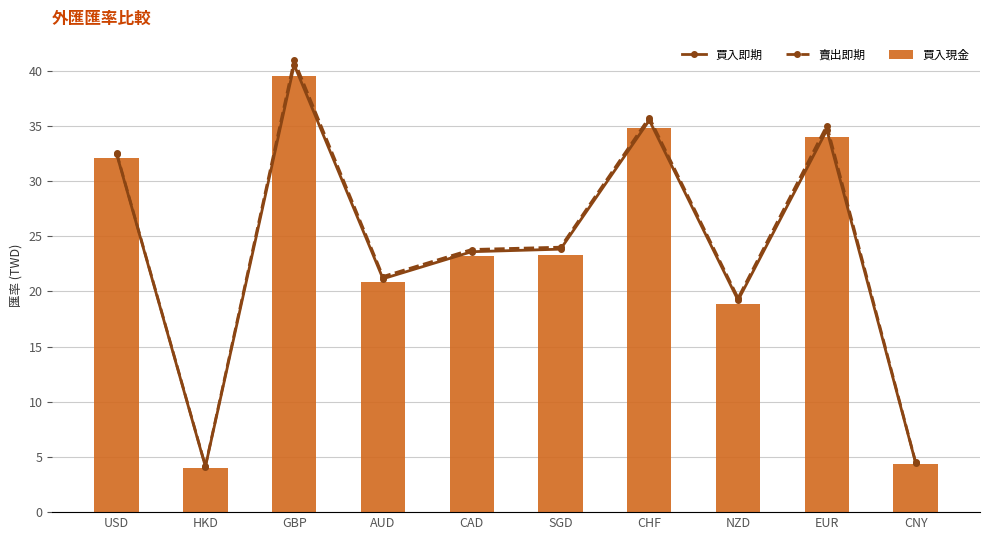

Which series changed the most between HKD and NZD?

賣出即期